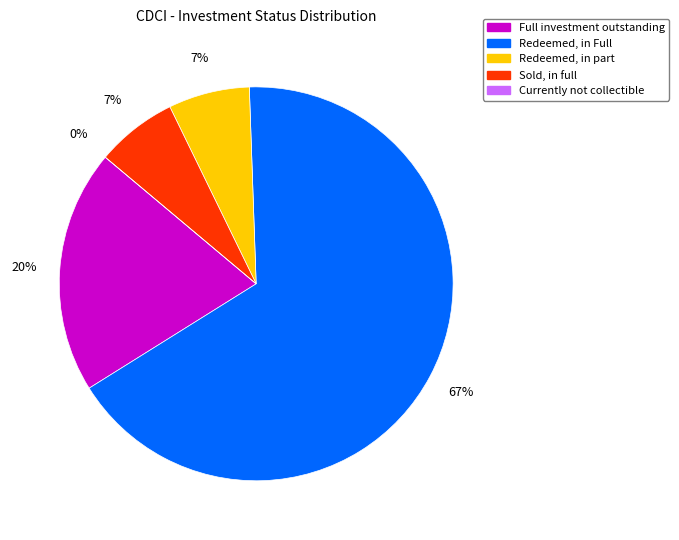

What is the largest slice in the pie chart?

Redeemed, in Full